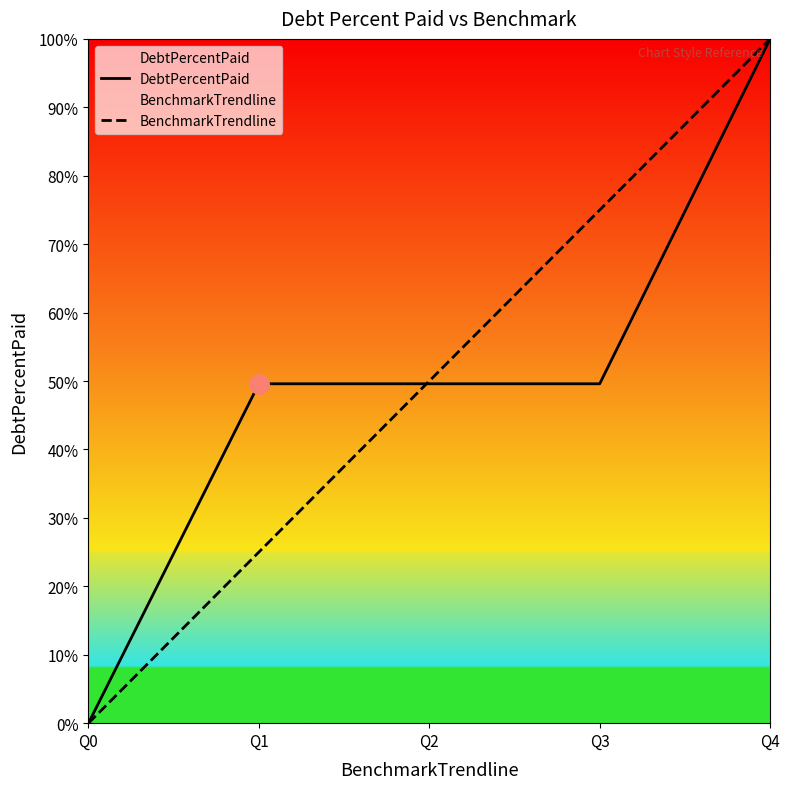

Rank the series by their average value, from lowest to highest.

DebtPercentPaid, BenchmarkTrendline